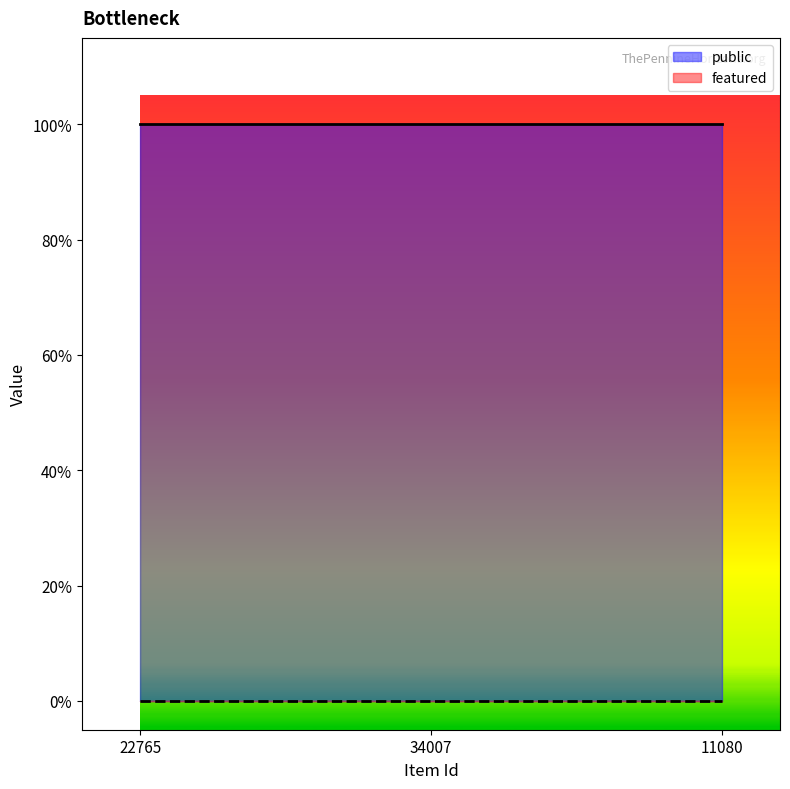

What is the maximum value shown in the chart?

1